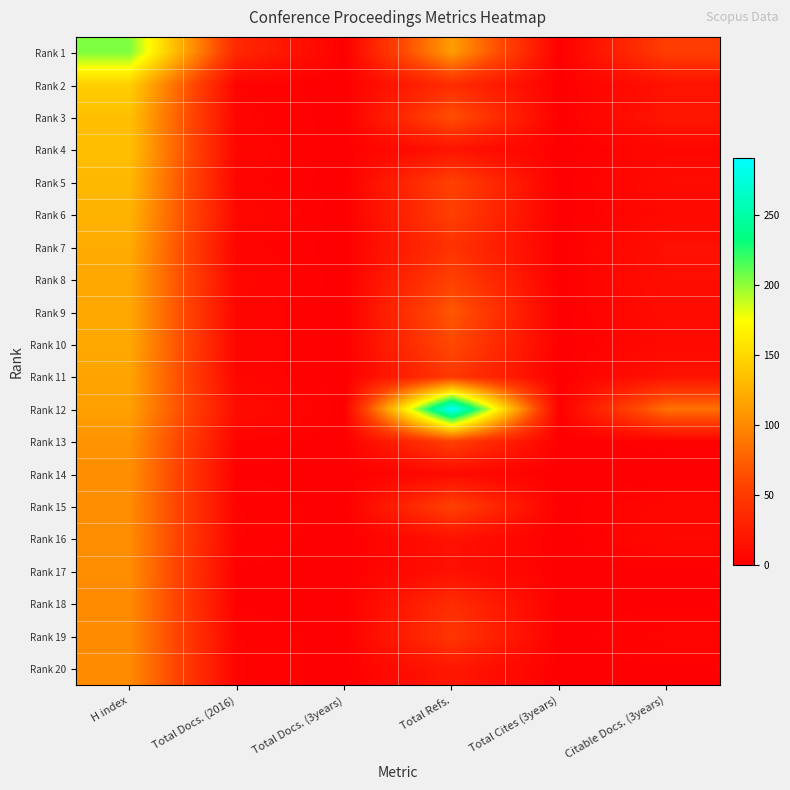

Which series has the largest total across all categories?

Rank 12